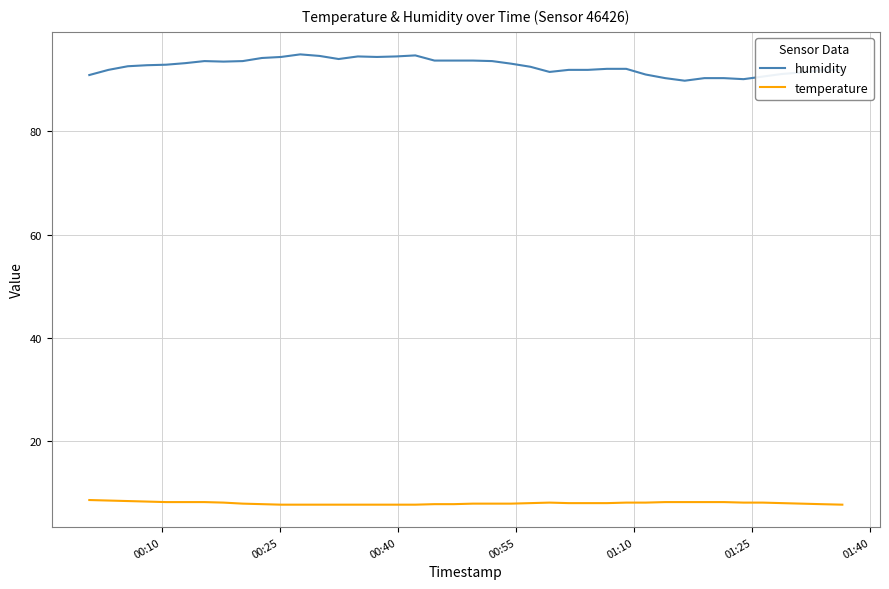

Which series has the widest spread of values?

humidity